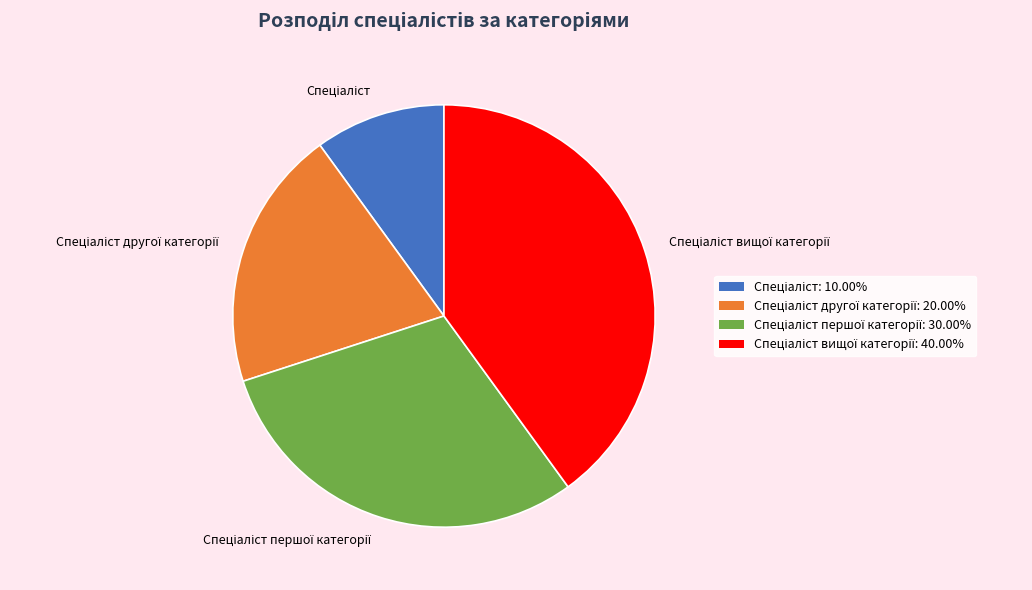

Count the number of slices in the pie.

4